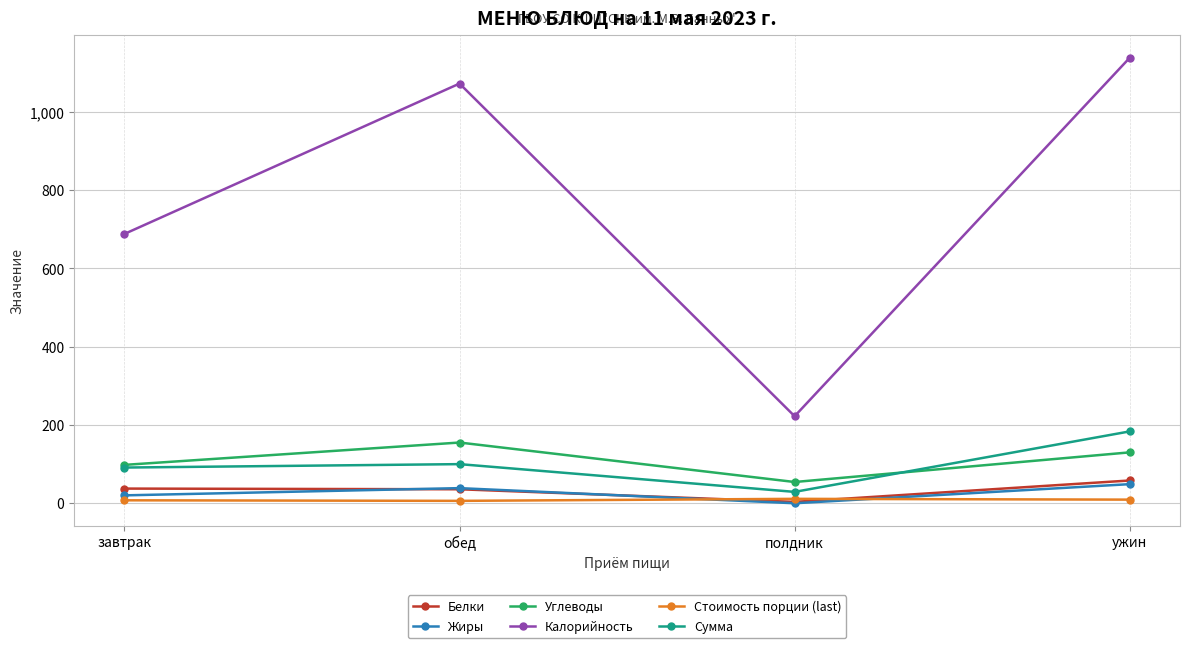

At how many categories does at least one series exceed 993?

2